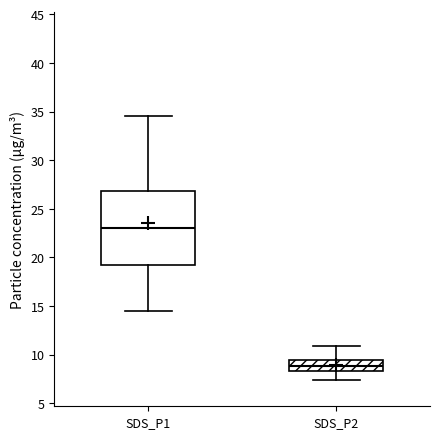

Reading left to right, read every box against the y-axis: the position of its median line, the range the box covers, and the ends of its whiskers. The values are not printed on the chart, so give them approximately, as read against the axis.

SDS_P1: median 23.0, box 19.0 to 27.0, whiskers 14.5 to 34.5
SDS_P2: median 9.0, box 8.5 to 9.5, whiskers 7.5 to 11.0